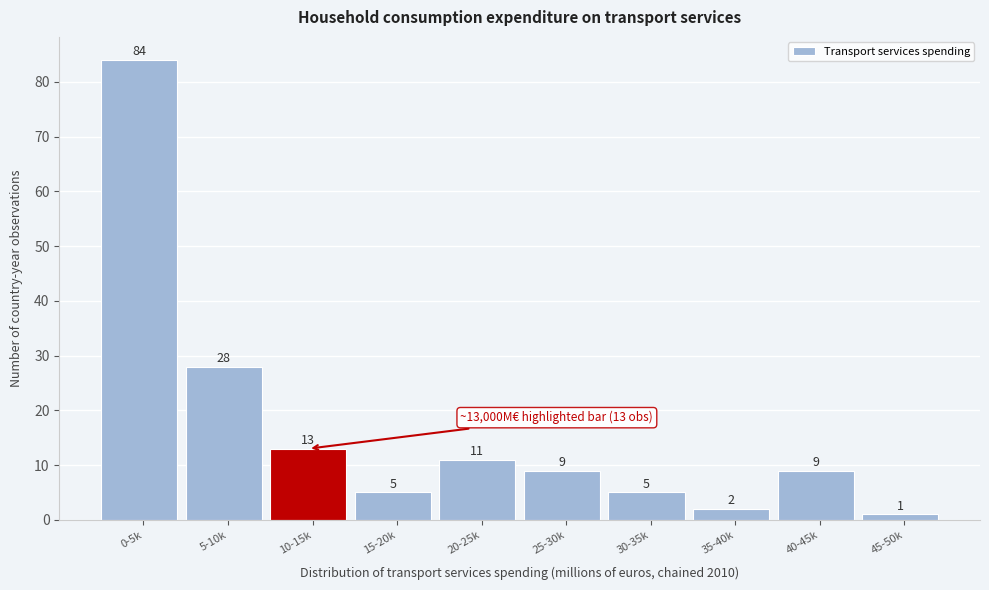

Reading left to right, list all the values displayed in this chart.

84	28	13	5	11	9	5	2	9	1